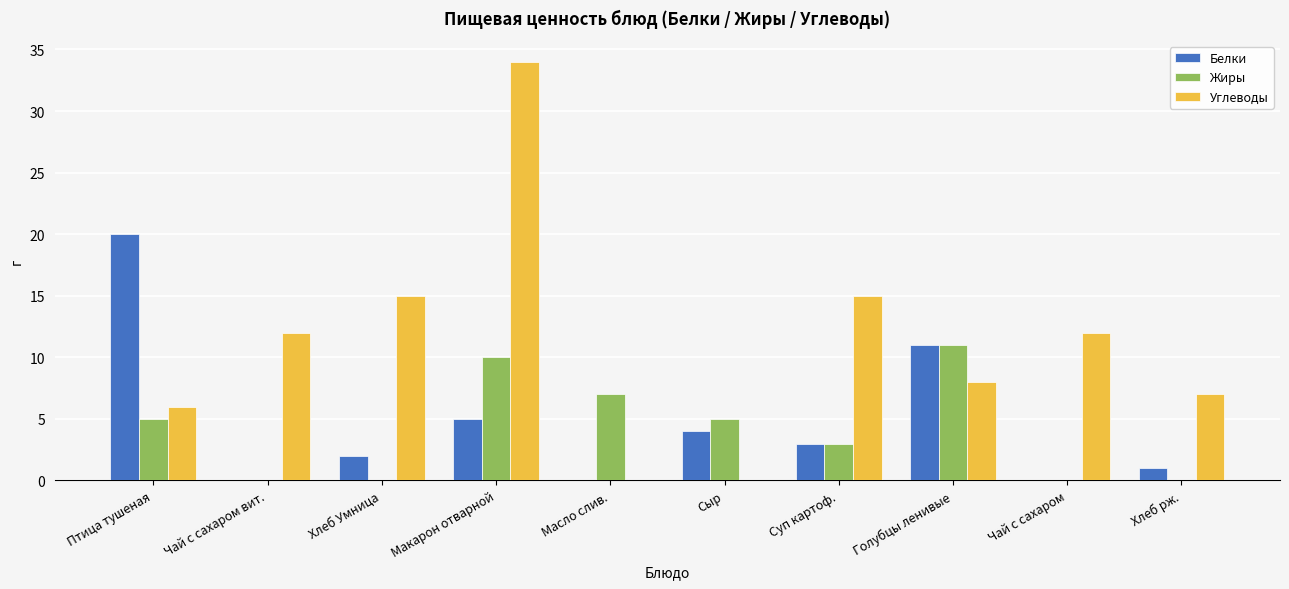

Are the bars horizontal?

No